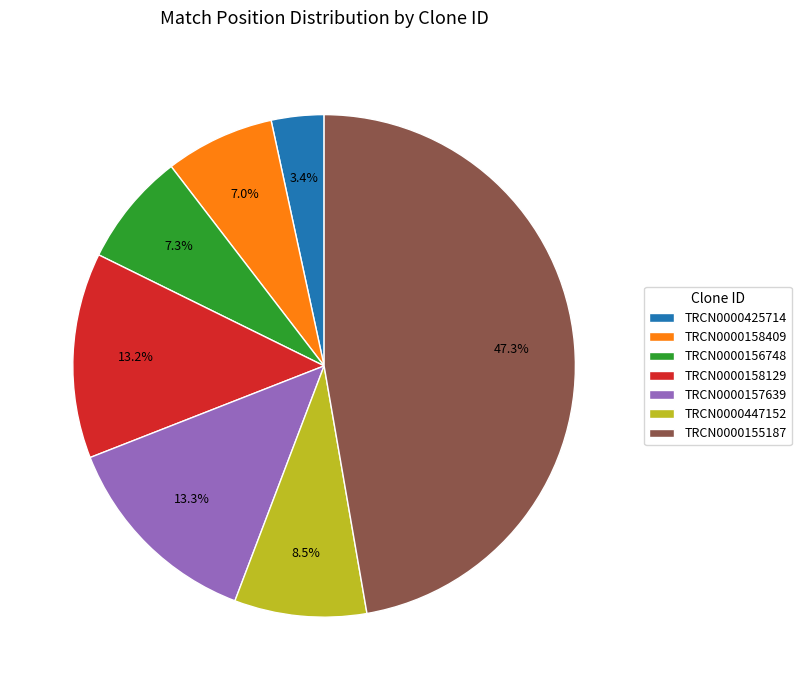

Which slice is the smallest?

TRCN0000425714